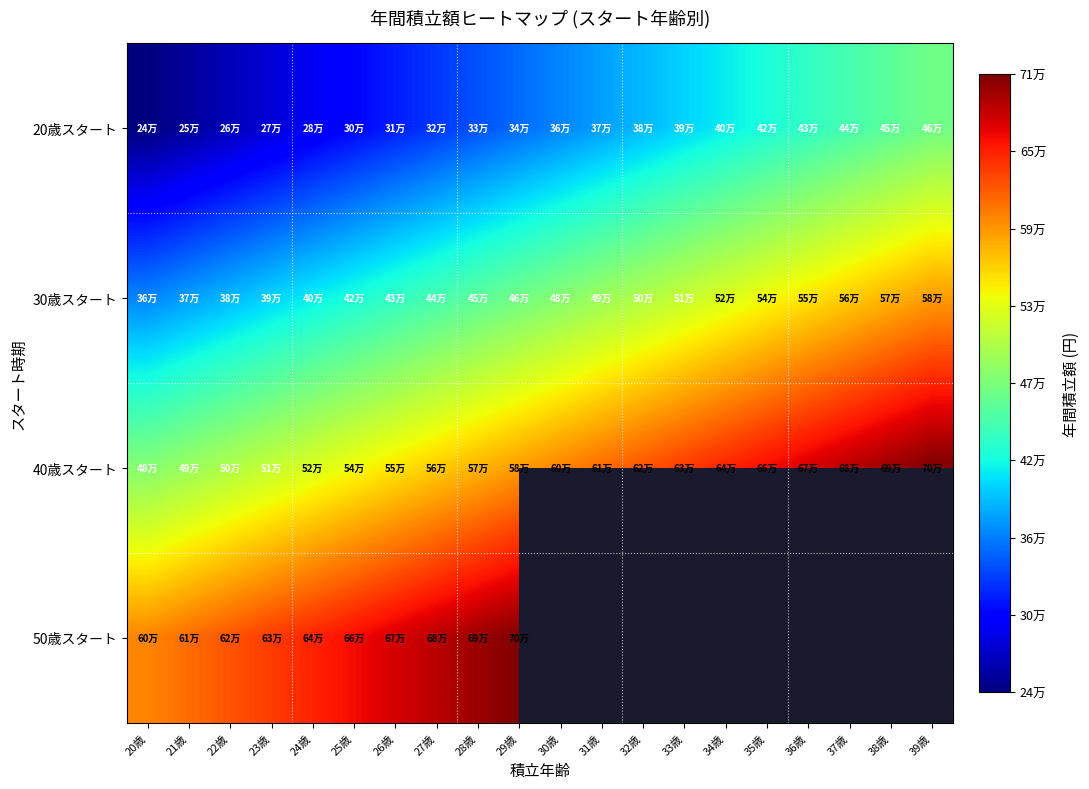

At which label does 30歳スタート reach its minimum?

20歳